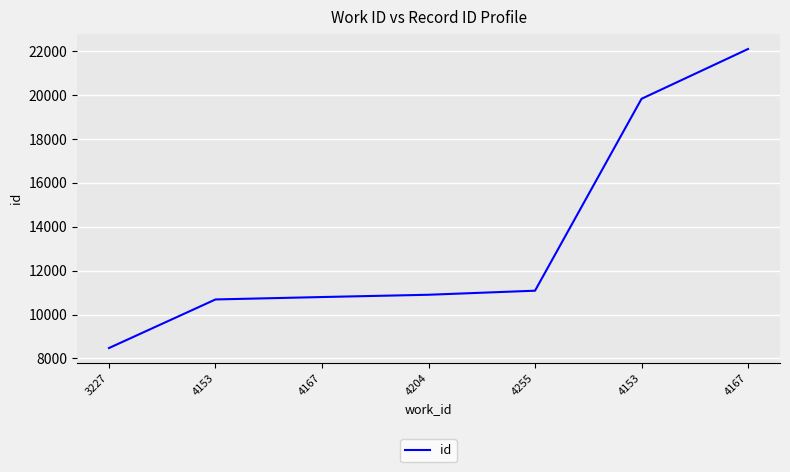

What is the label of the 5th point from the right?

4167